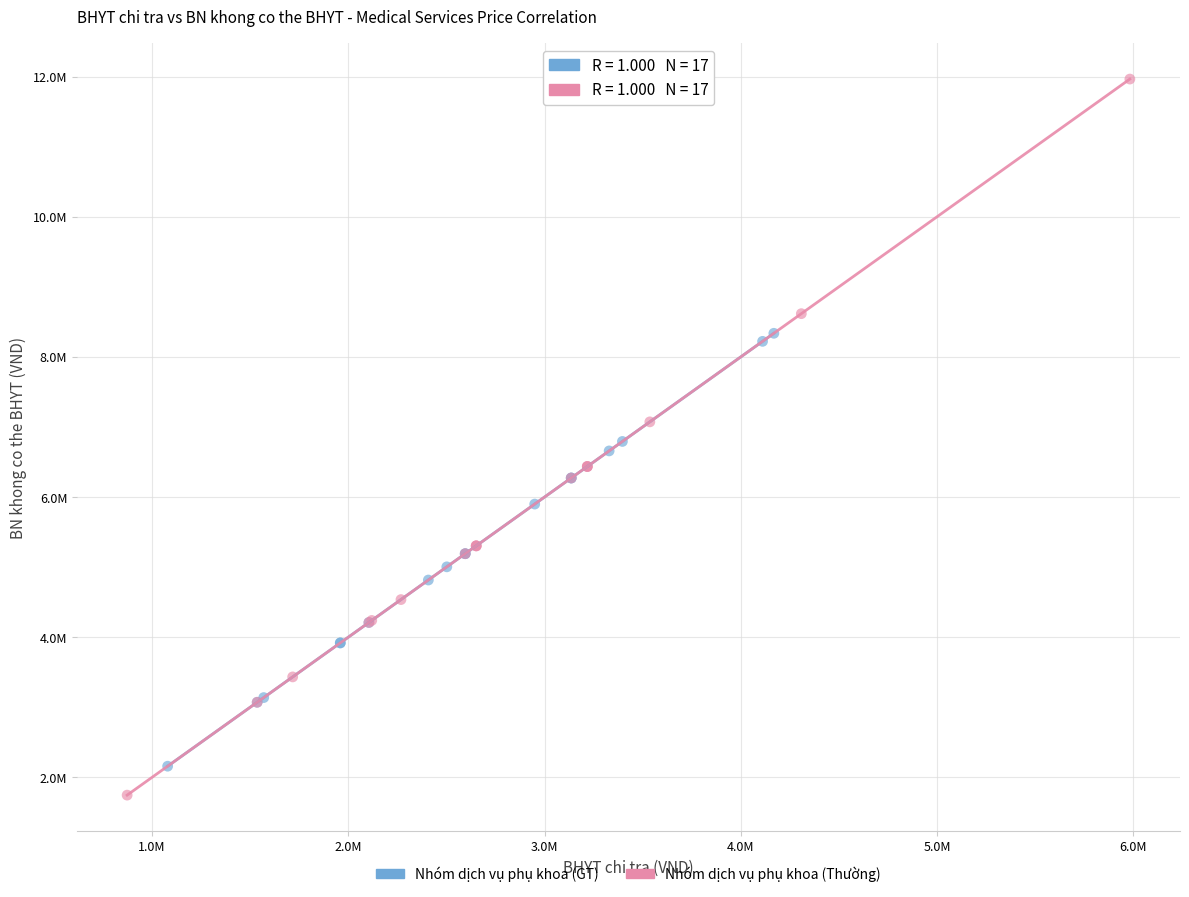

Which series contains the lowest Y value?

Nhóm dịch vụ phụ khoa (Thường)